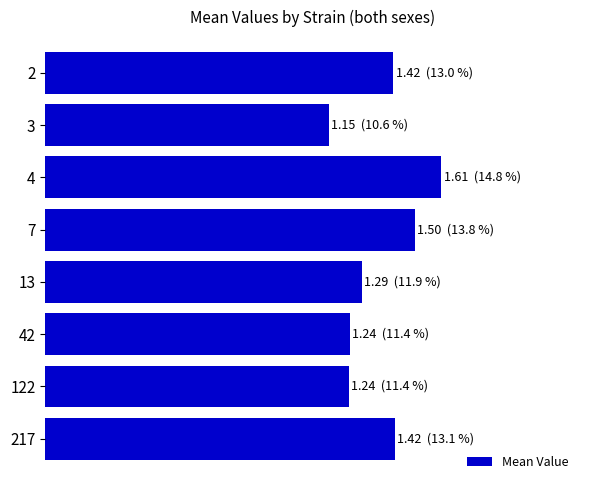

What is the sum of all values?

10.9